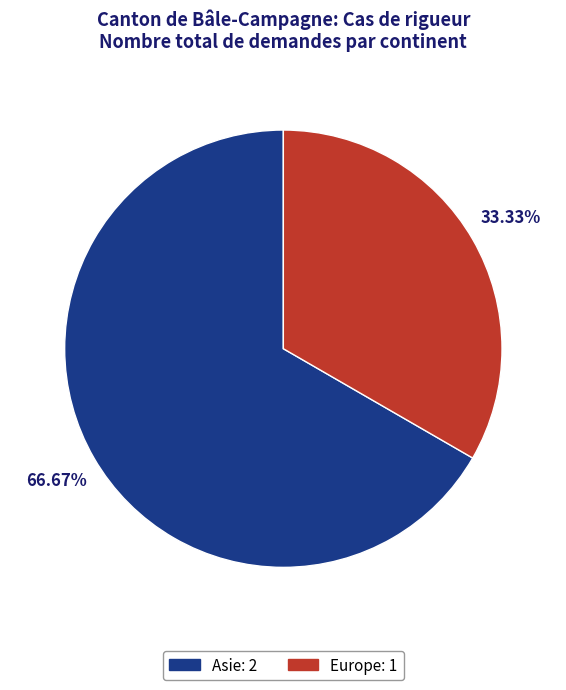

What percentage do Europe and Asie together represent?

100.0%